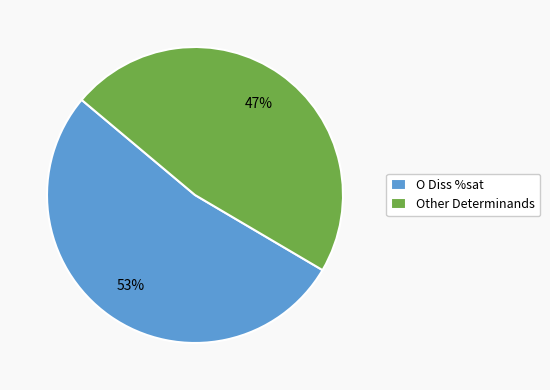

Which has a higher value, O Diss %sat or Other Determinands?

O Diss %sat